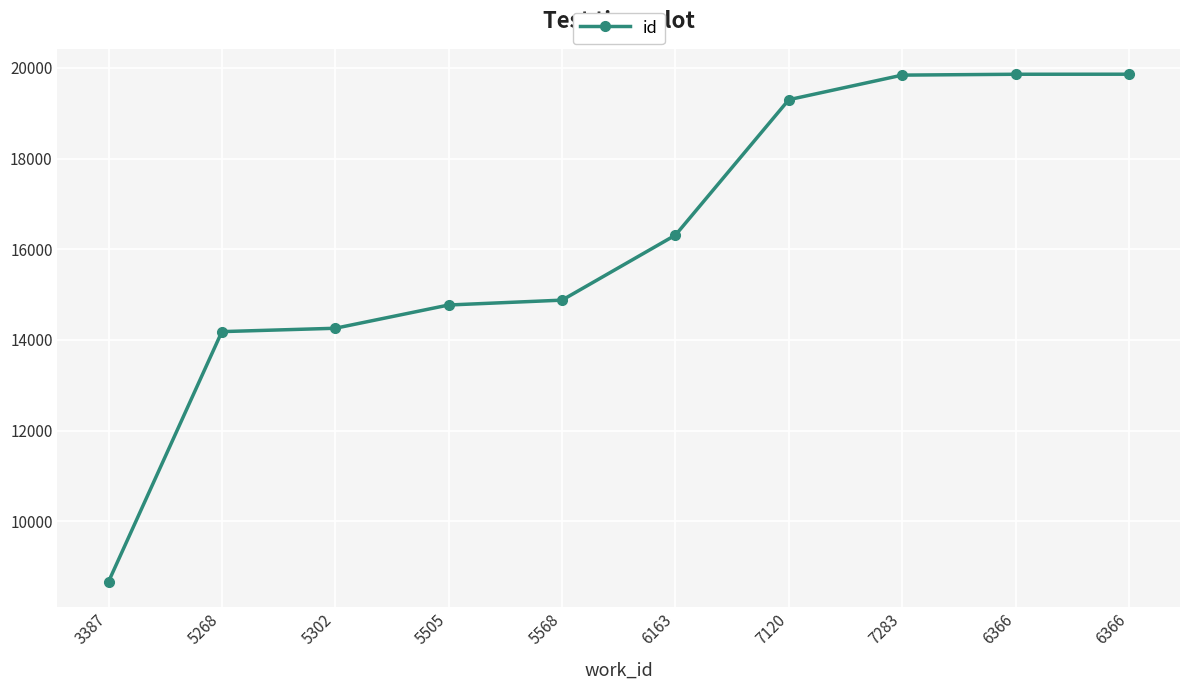

Reading left to right, extract all data points from this chart.

3387=8668	5268=14183	5302=14257	5505=14770	5568=14877	6163=16311	7120=19297	7283=19839	6366=19858	6366=19859